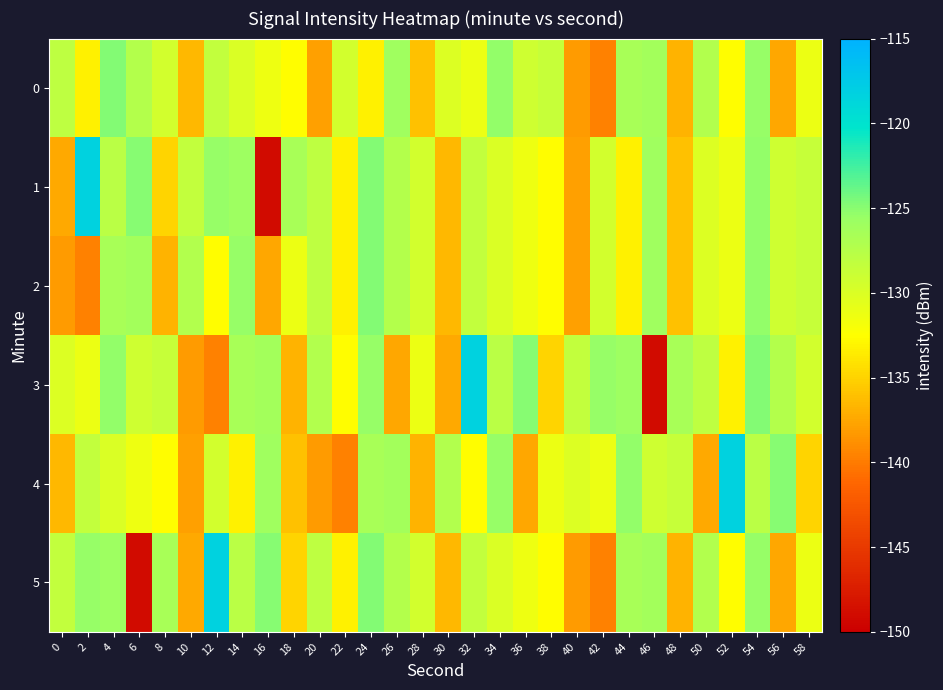

Which has a higher value, 34 or 38?

34